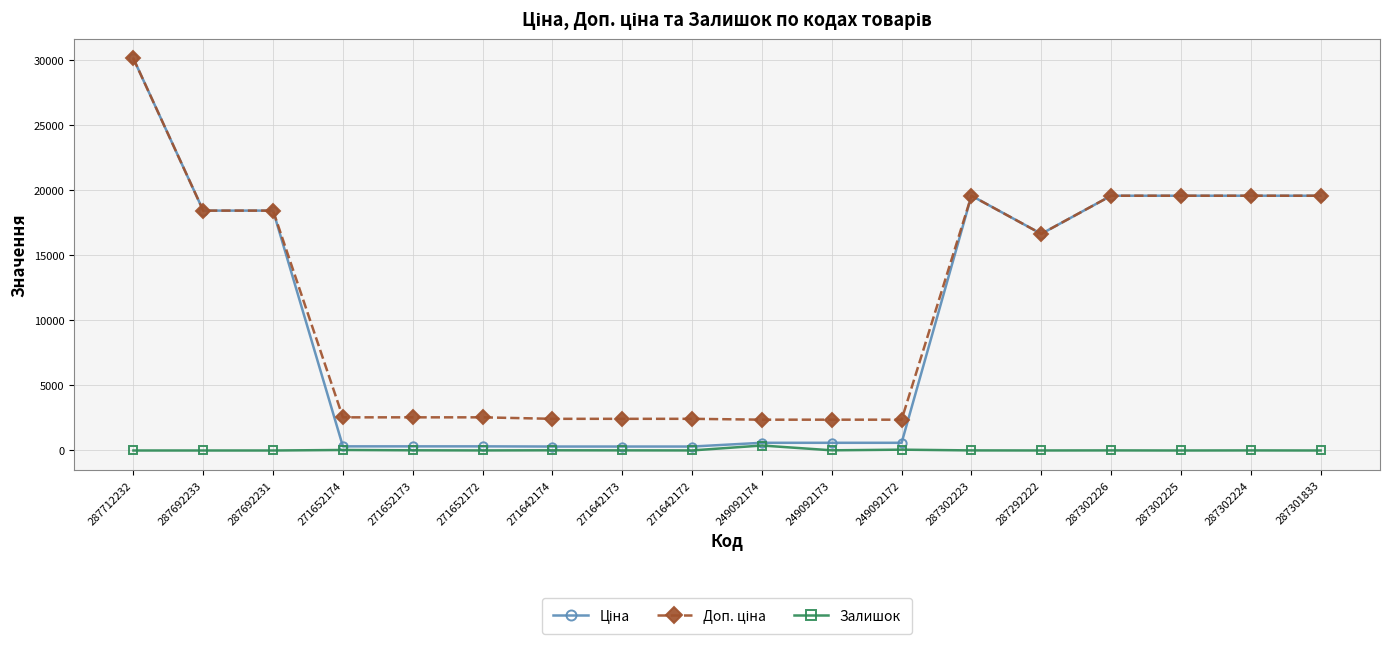

The Залишок series shows 39.0 at 271652174. True or false?

True